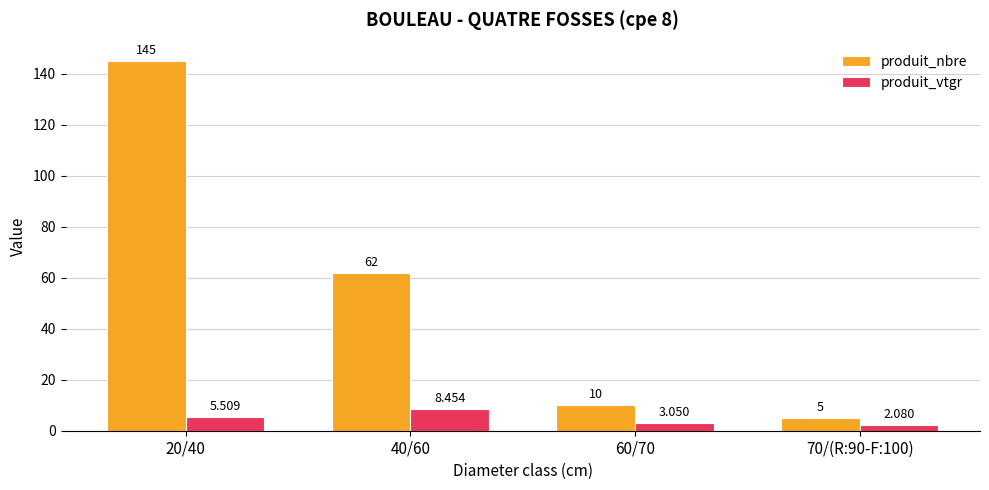

Which series changed the most between 20/40 and 60/70?

produit_nbre